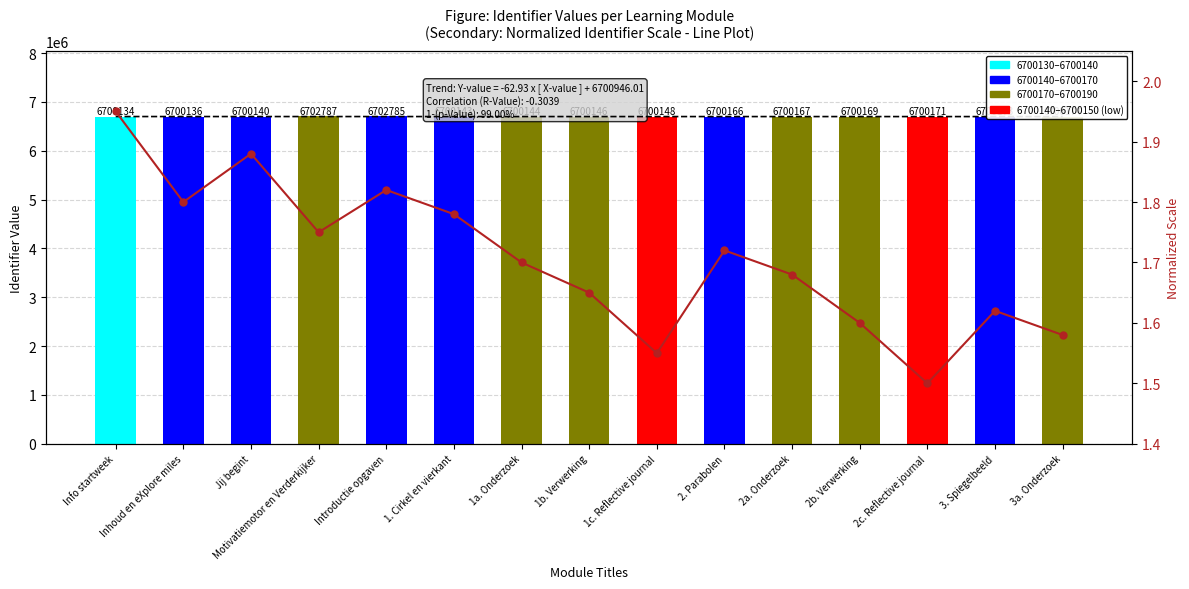

True or false: Normalized Scale has a value of 2.5 at Jij begint.

False